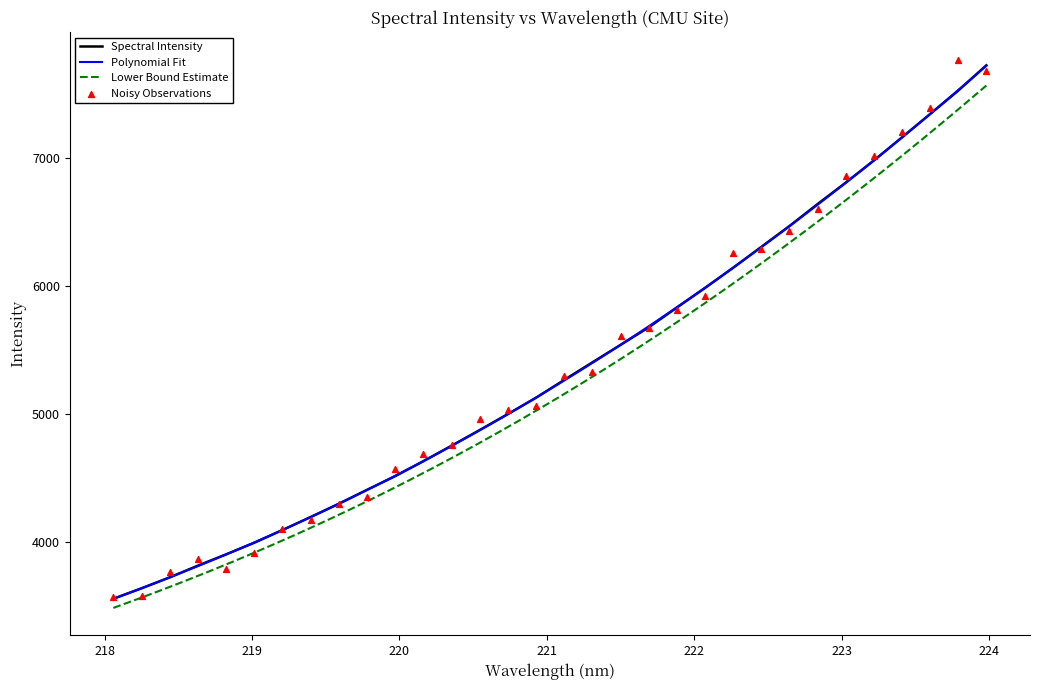

Between 221.6902 and 219.0156, which is larger?

221.6902